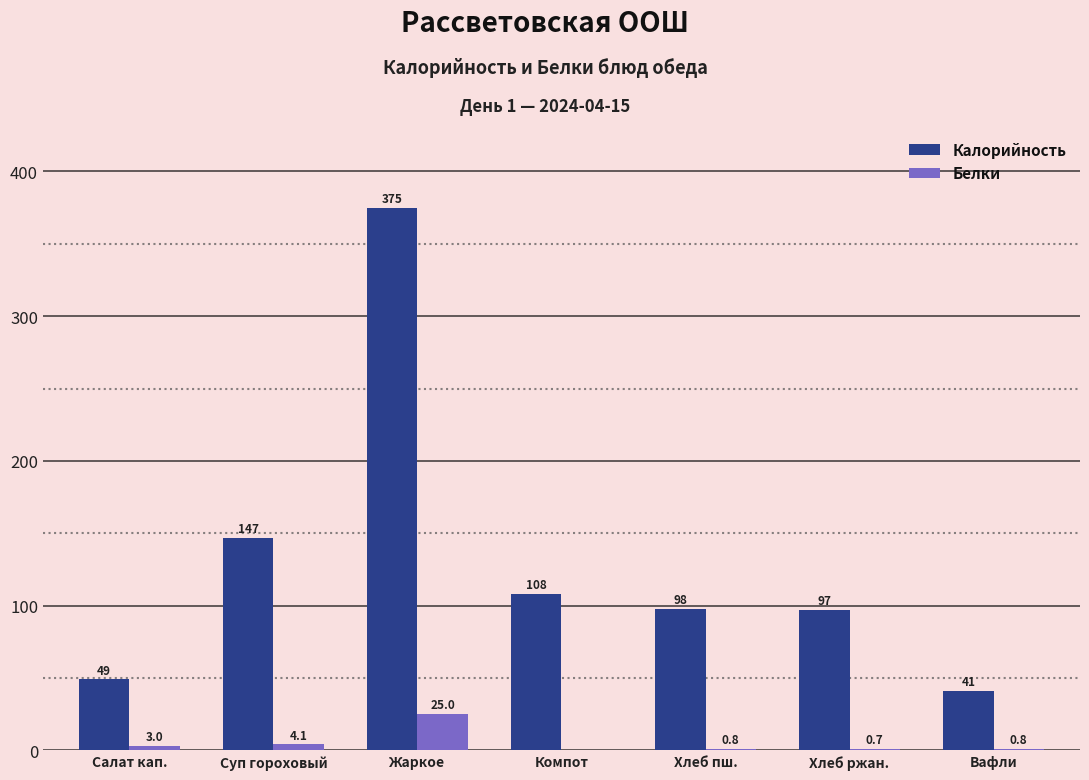

At which category does the chart reach its peak across all series?

Жаркое